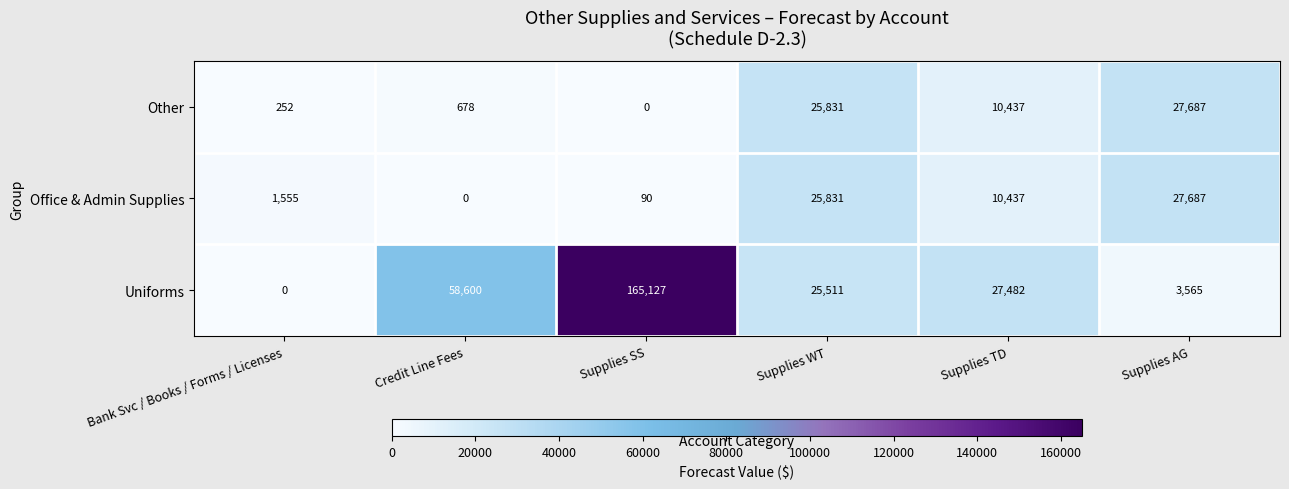

The Uniforms series shows 17852 at Supplies TD. True or false?

False